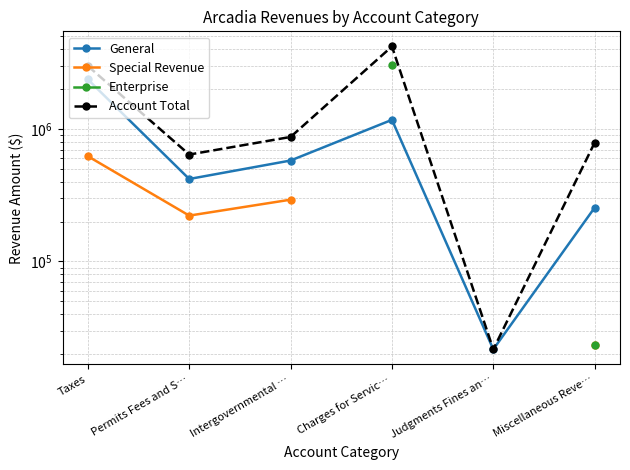

What is the value of the Special Revenue point at the 6th from the left?

23468.0